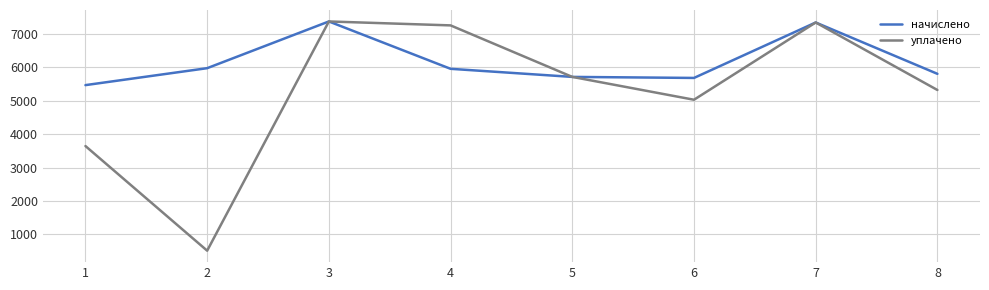

List the series in order of their overall mean, highest first.

начислено, уплачено